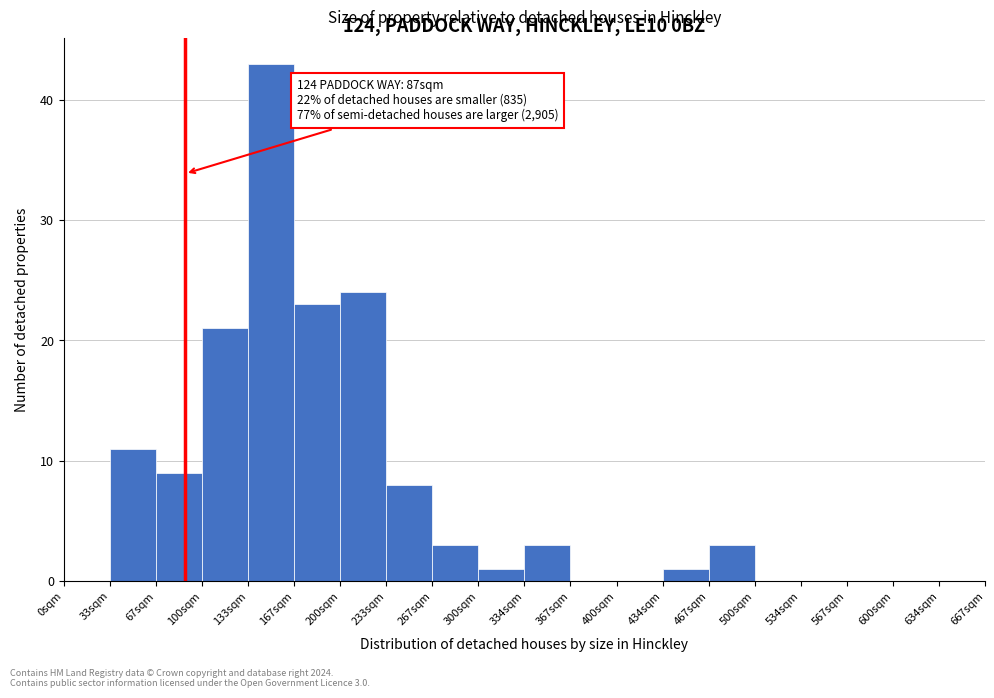

Reading left to right, extract all data points from this chart.

0sqm=0	33sqm=11	67sqm=9	100sqm=21	133sqm=43	167sqm=23	200sqm=24	233sqm=8	267sqm=3	300sqm=1	334sqm=3	367sqm=0	400sqm=0	434sqm=1	467sqm=3